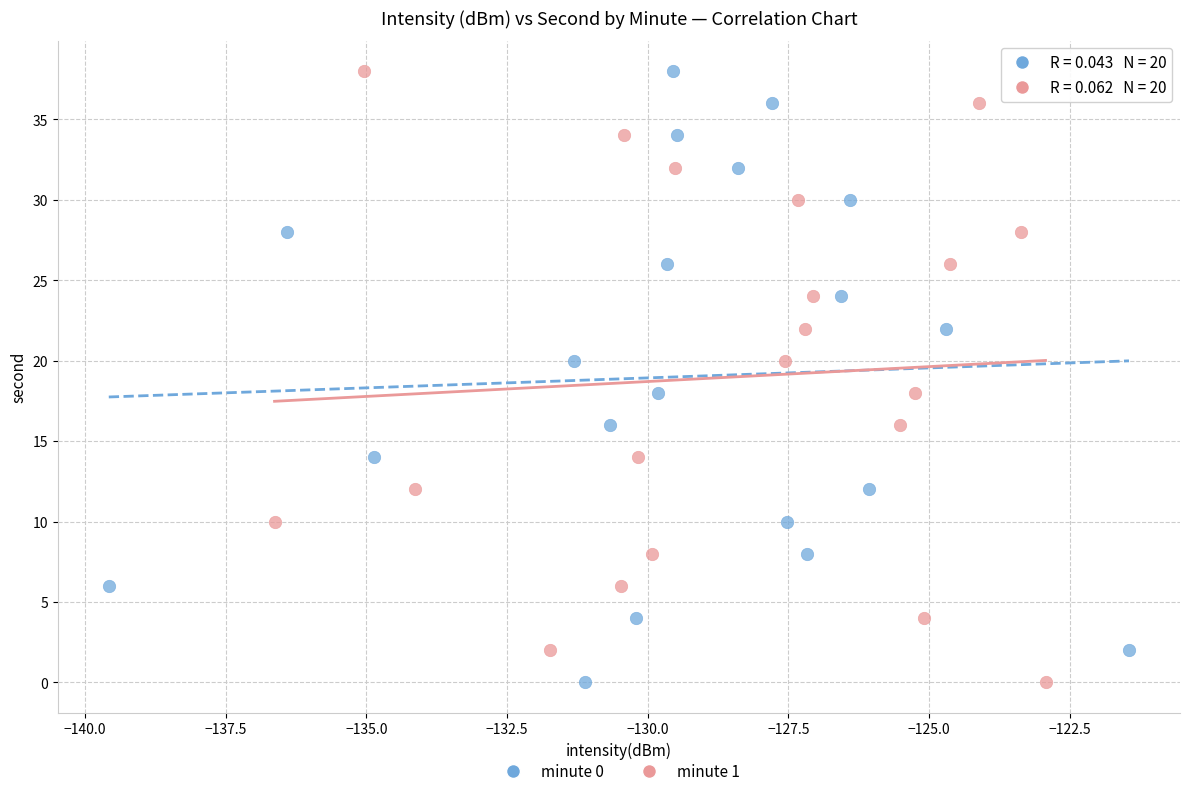

What are all the series names shown in the legend?

minute 0, minute 1